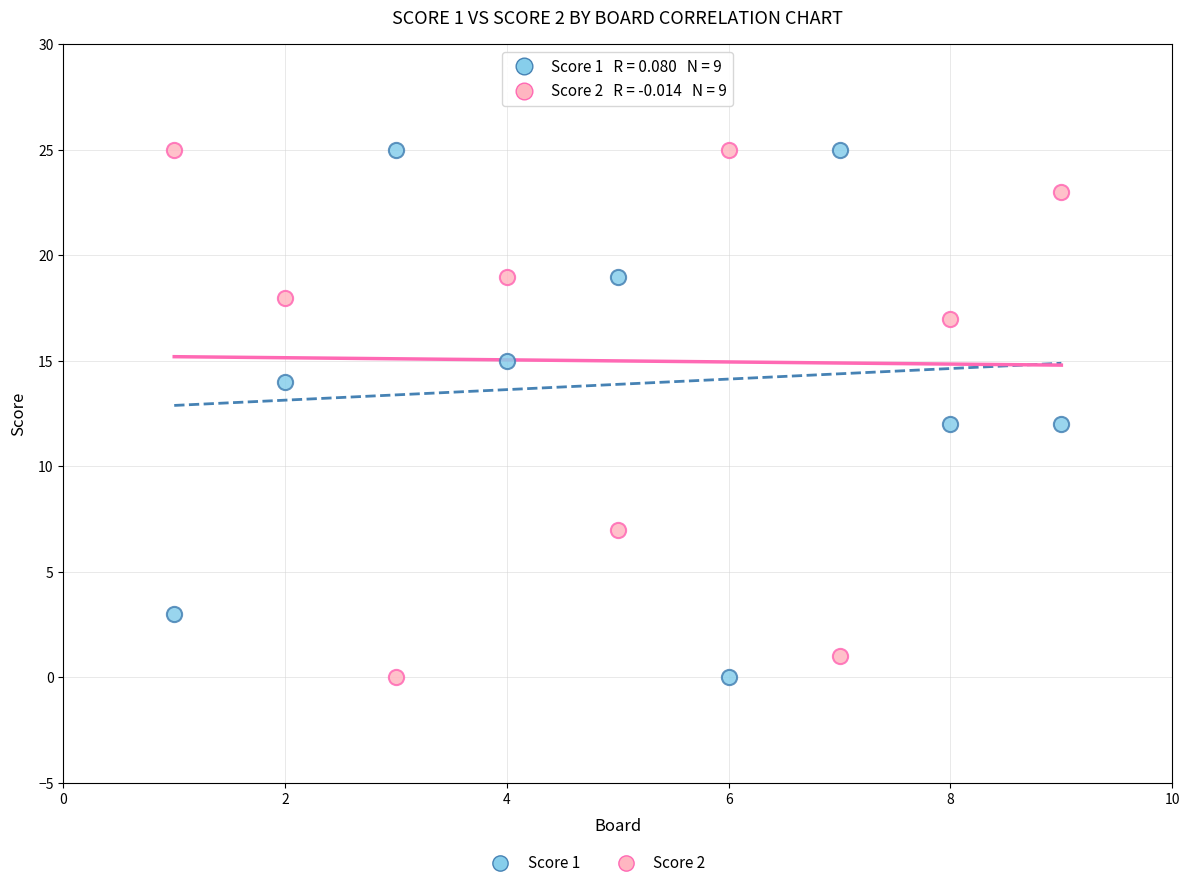

What is the X range (max minus min) for the scatter plot?

8